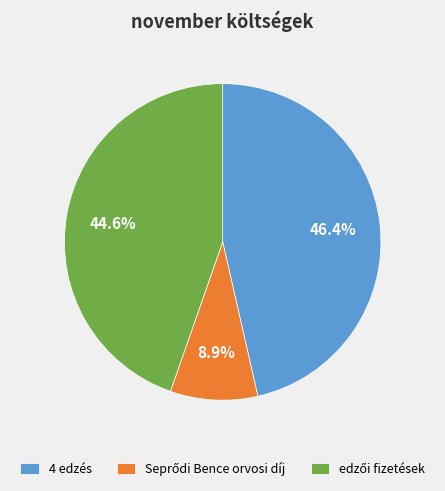

How many segments does this pie chart have?

3